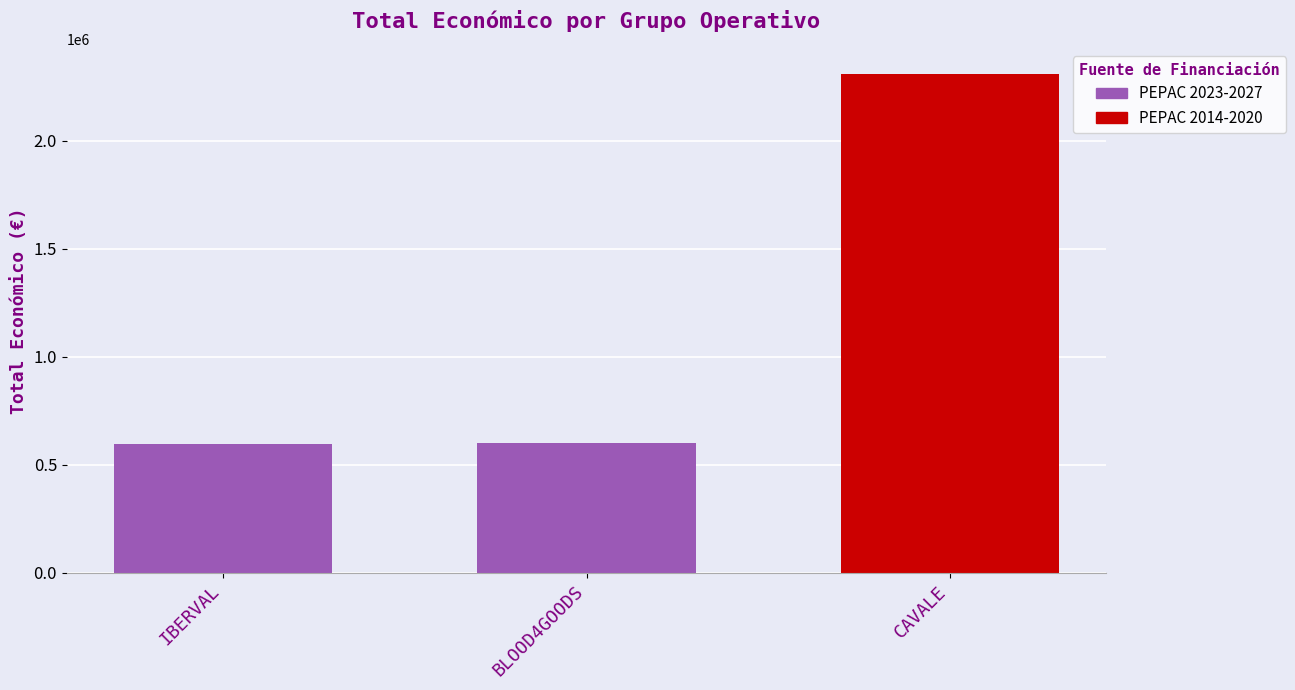

What is the label of the 2nd bar from the left?

BLOOD4GOODS